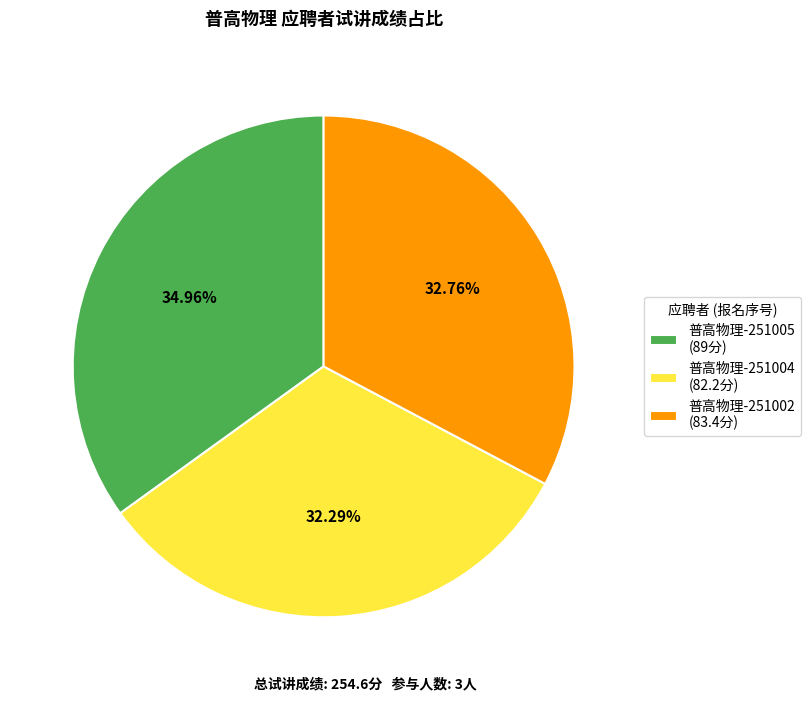

Combined, do 普高物理-251002 (83.4分) and 普高物理-251005 (89分) account for over 50%?

Yes